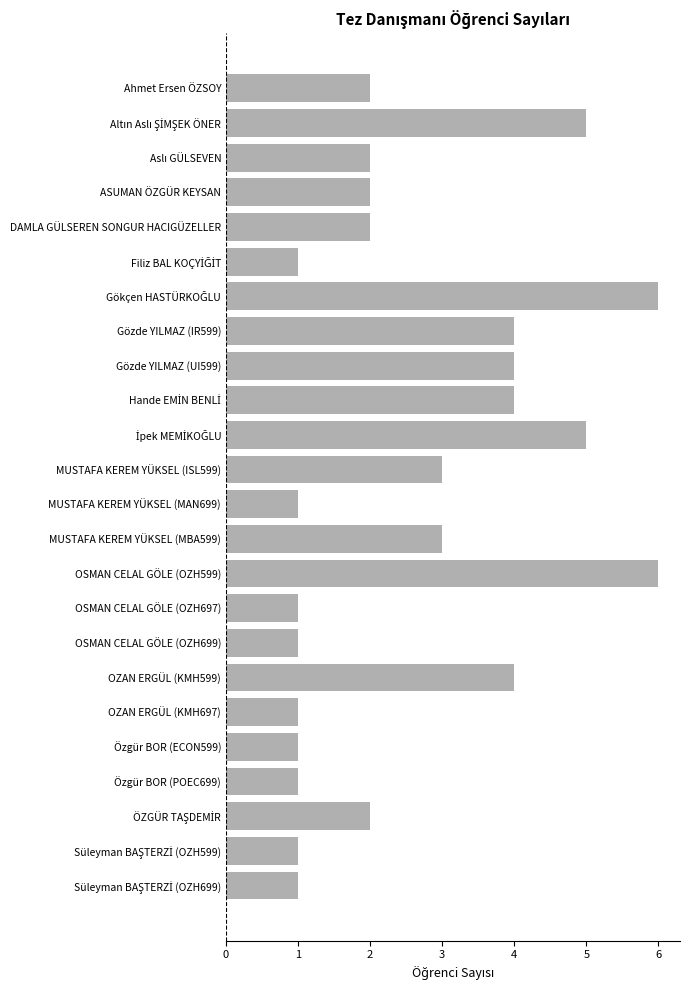

What is the difference between the second highest and second lowest values?

5